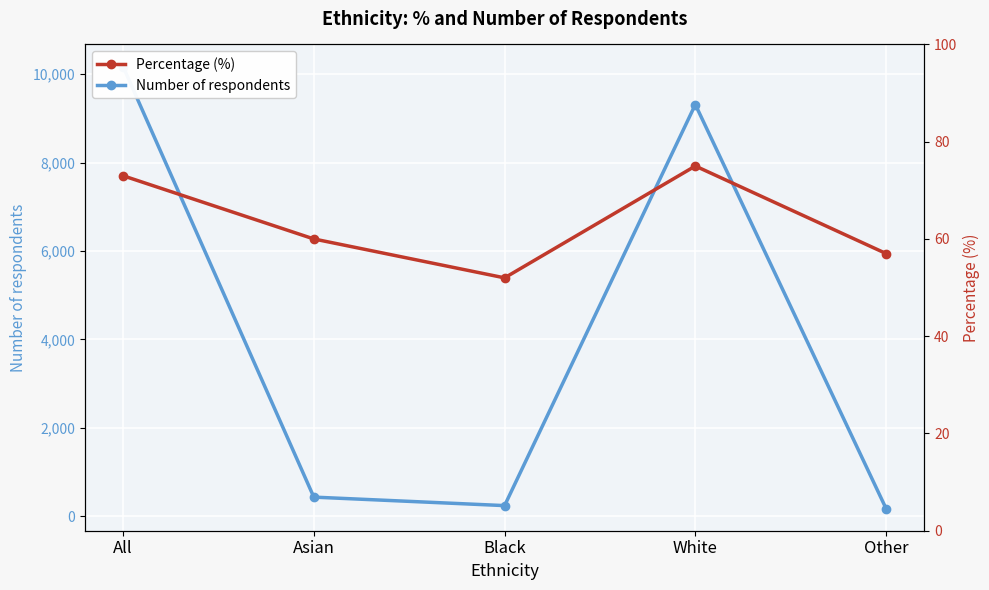

At which category does Percentage (%) reach its first local peak?

White